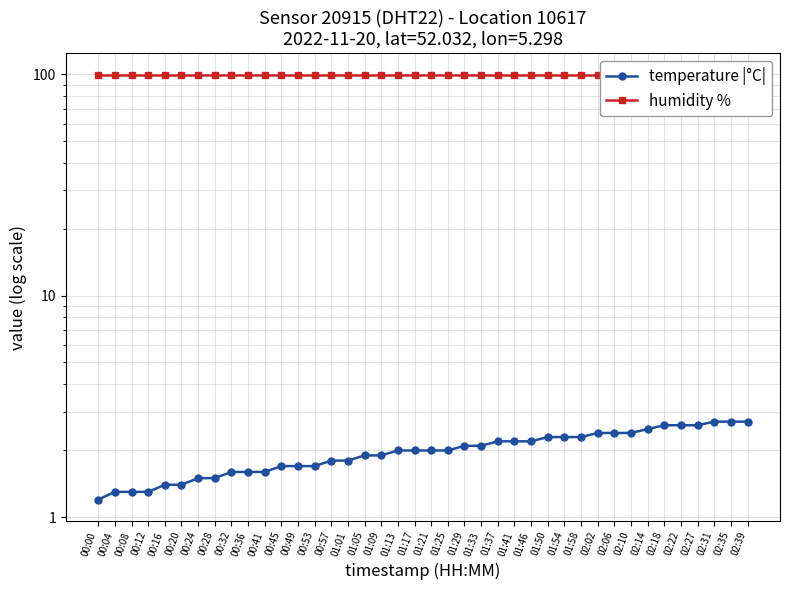

How many series are shown in this chart?

2